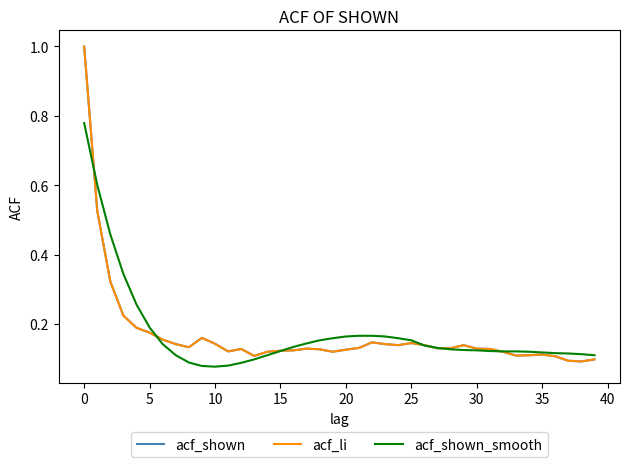

What is the maximum value for acf_shown_smooth?

0.8